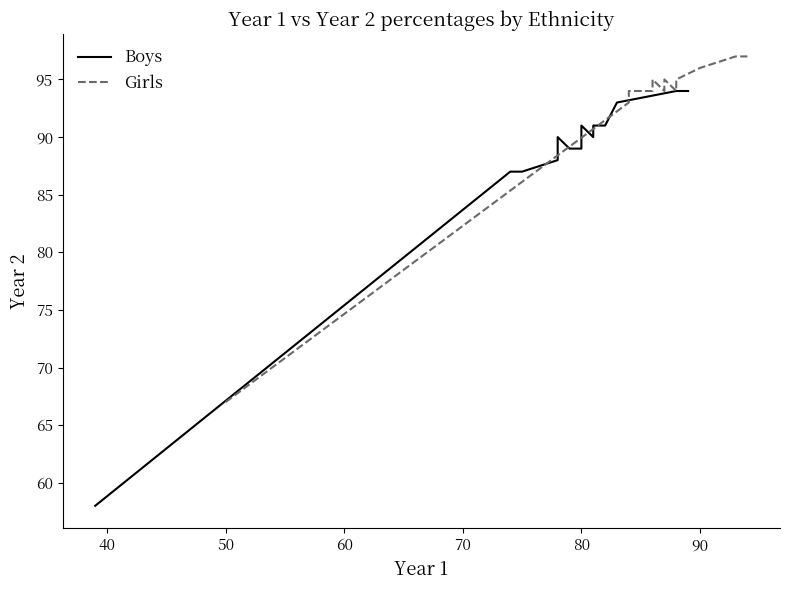

How many interior local peaks does the Girls series have?

2